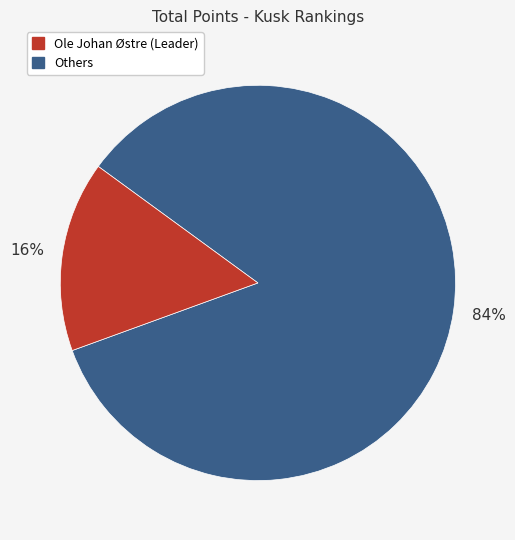

Is there a majority slice in this chart?

Yes